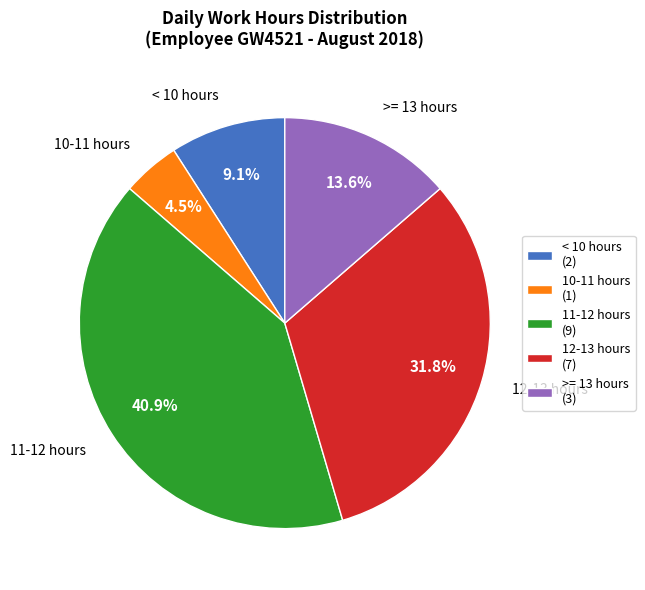

Which has a higher value, 11-12 hours (9) or 12-13 hours (7)?

11-12 hours (9)